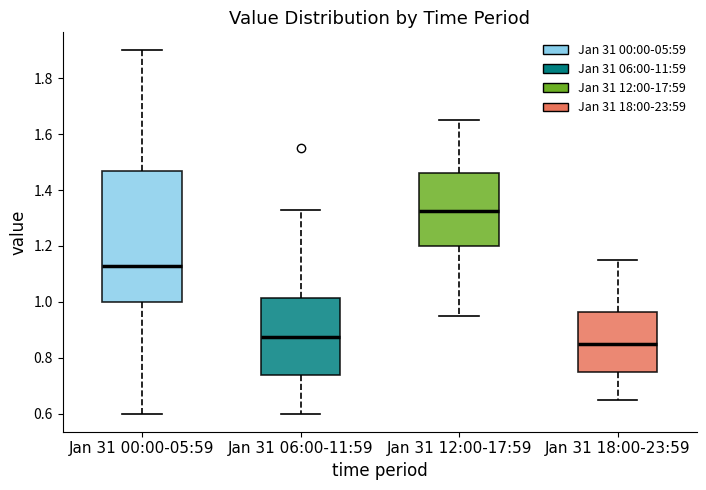

Reading left to right, read every box against the y-axis: the position of its median line, the range the box covers, and the ends of its whiskers. The values are not printed on the chart, so give them approximately, as read against the axis.

Jan 31 00:00-05:59: median 1.14, box 1.00 to 1.46, whiskers 0.60 to 1.90
Jan 31 06:00-11:59: median 0.88, box 0.74 to 1.02, whiskers 0.60 to 1.34
Jan 31 12:00-17:59: median 1.32, box 1.20 to 1.46, whiskers 0.96 to 1.66
Jan 31 18:00-23:59: median 0.86, box 0.76 to 0.96, whiskers 0.66 to 1.16